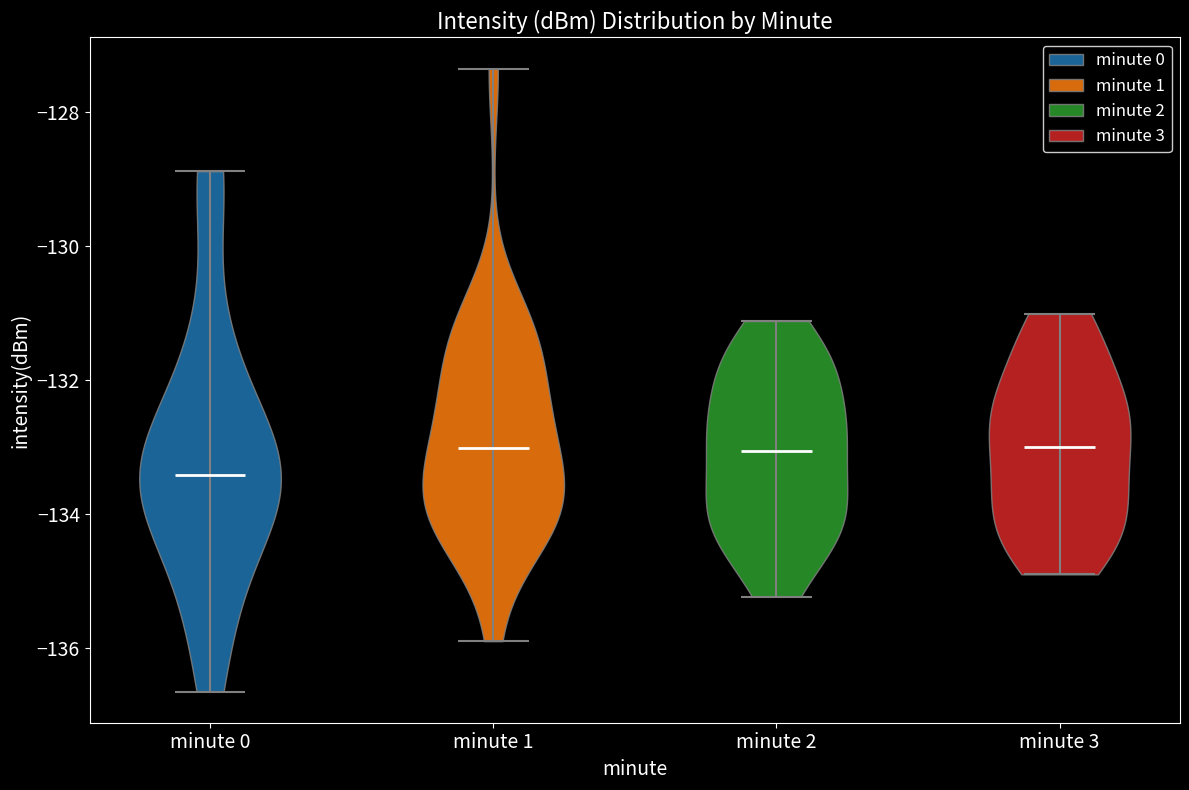

Reading left to right, read every violin against the y-axis: where its median line is, and the lowest and highest points it reaches. The values are not printed on the chart, so give them approximately, as read against the axis.

minute 0: median line -133.4, lowest point -136.6, highest point -128.8
minute 1: median line -133.0, lowest point -135.8, highest point -127.4
minute 2: median line -133.0, lowest point -135.2, highest point -131.2
minute 3: median line -133.0, lowest point -135.0, highest point -131.0